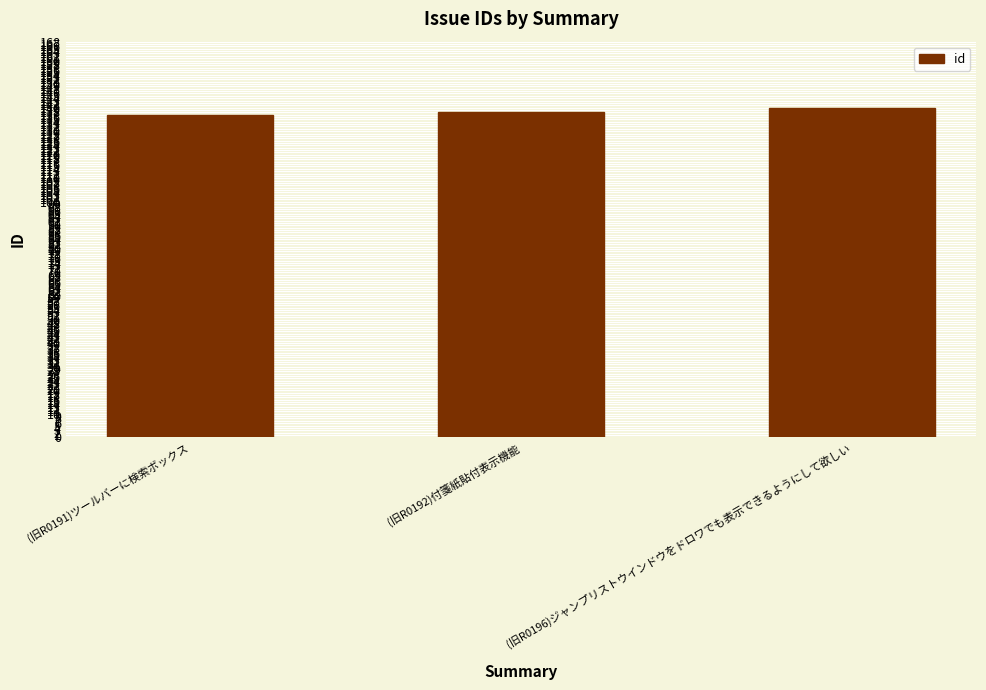

What is the ratio of the value at (旧R0192)付箋紙貼付表示機能 to the value at (旧R0196)ジャンプリストウインドウをドロワでも表示できるようにして欲しい?

1.0